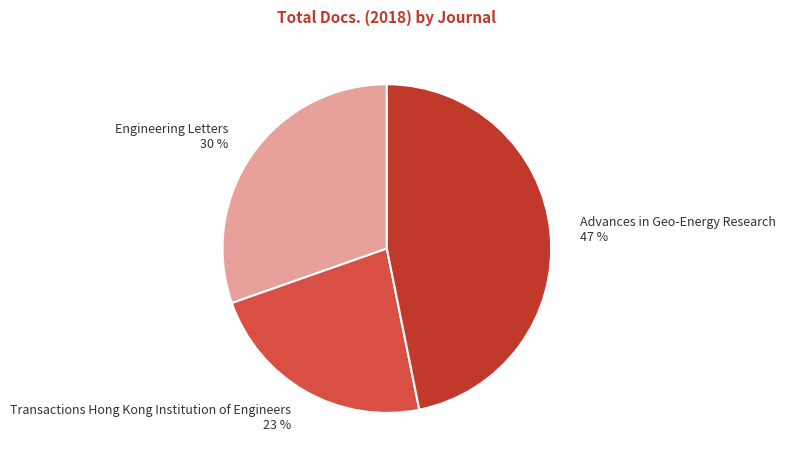

To the nearest percent, what is the difference between the largest and smallest slice percentages?

24%